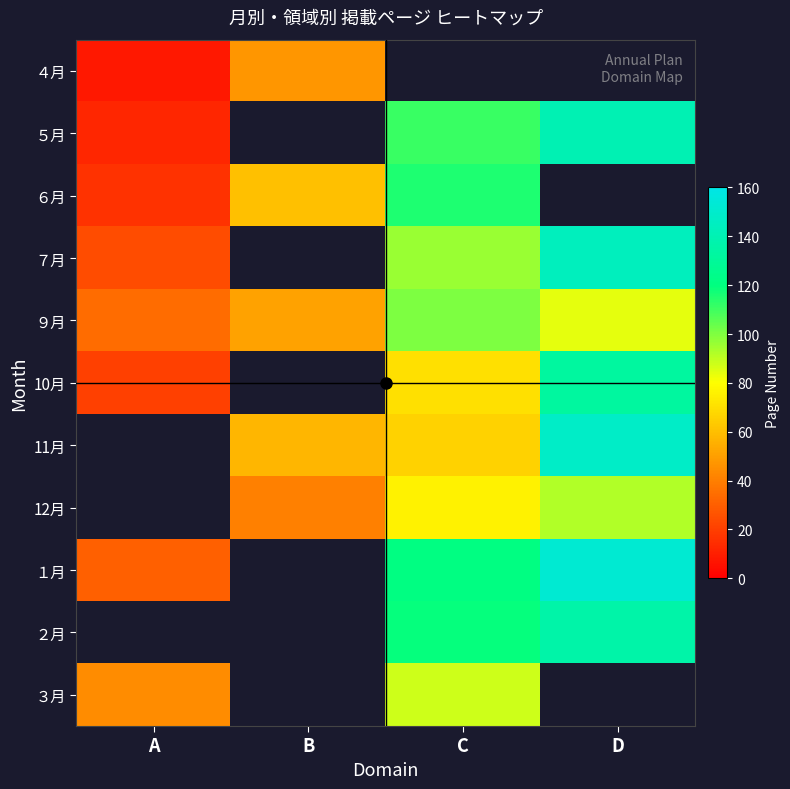

The value of 12月 at B is 22.3. True or false?

False